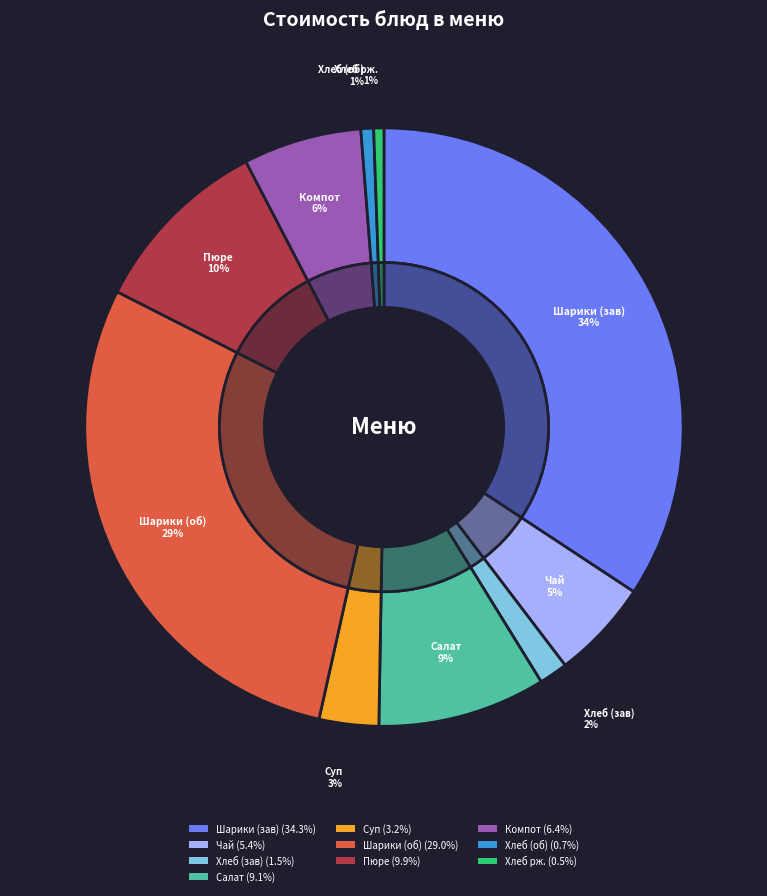

How many segments does this pie chart have?

10